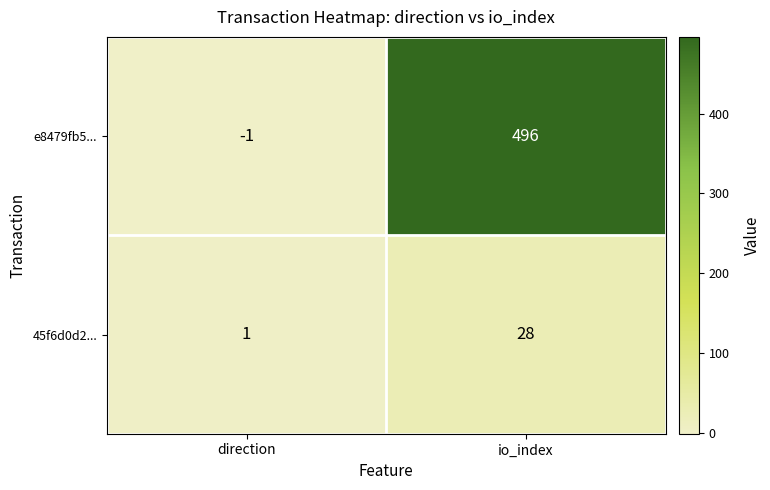

Which series changed the most between direction and io_index?

e8479fb5...